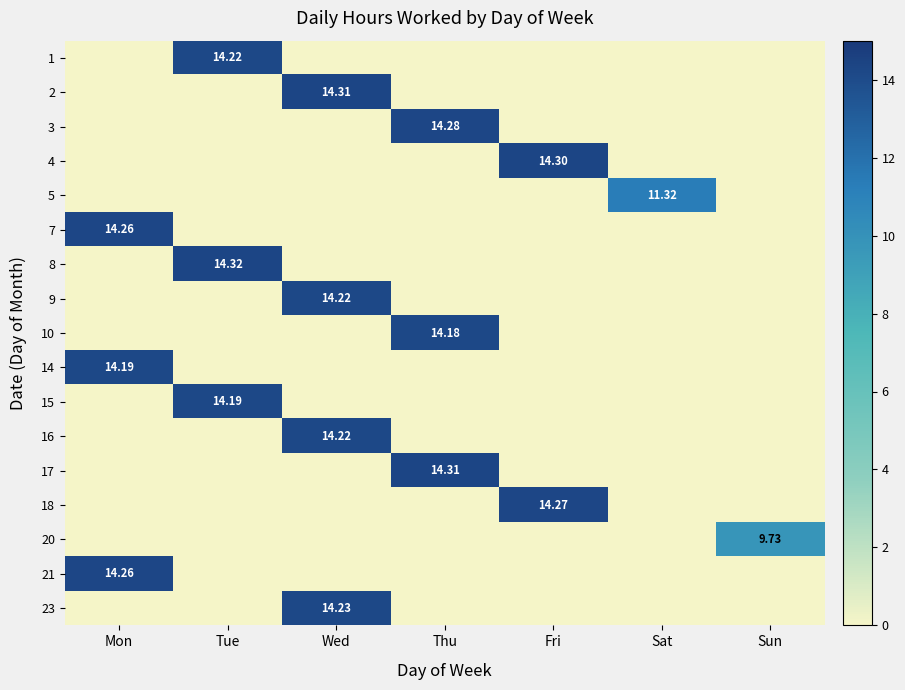

How many 20 values are between 0 and 1?

6